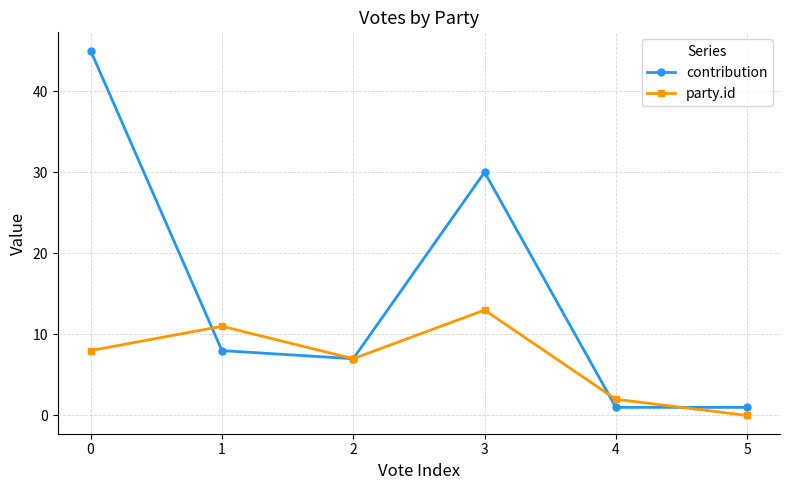

List the series in order of their overall mean, highest first.

contribution, party.id